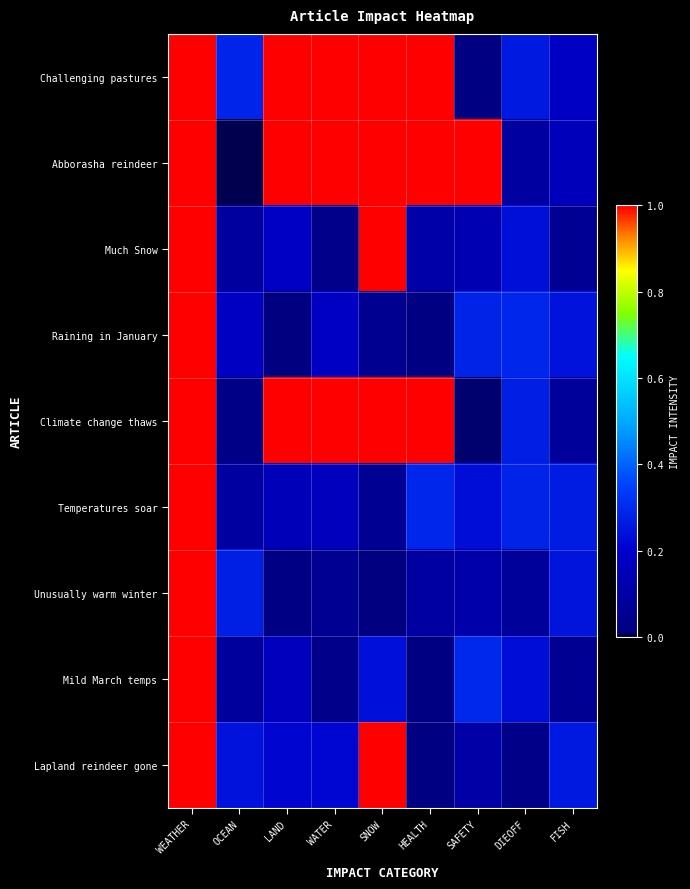

At which category does the chart reach its minimum across all series?

OCEAN